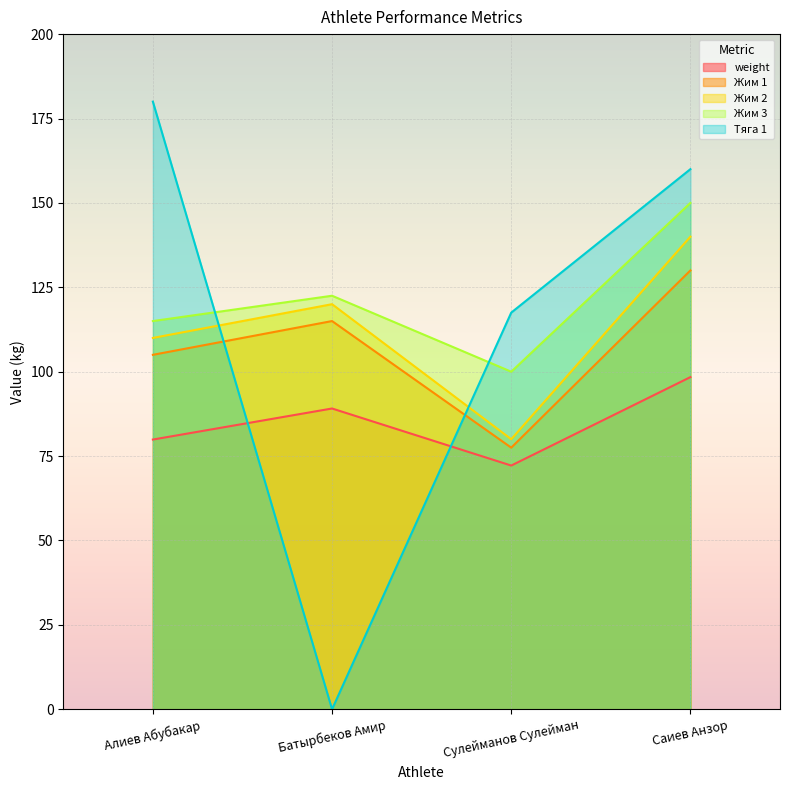

The value of Жим 2 at Сулейманов Сулейман is 80.0. True or false?

True